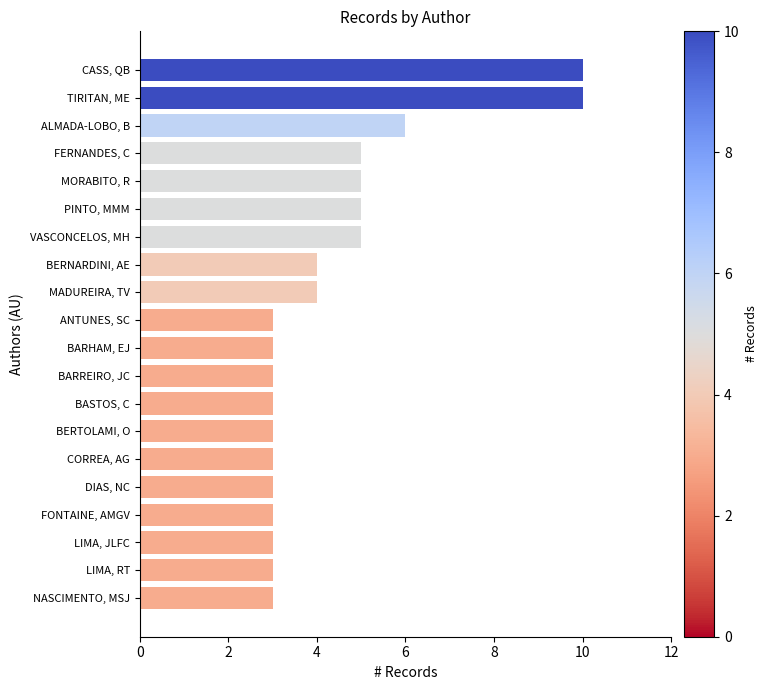

Reading bottom to top, transcribe all the data shown in this chart.

NASCIMENTO, MSJ=3	LIMA, RT=3	LIMA, JLFC=3	FONTAINE, AMGV=3	DIAS, NC=3	CORREA, AG=3	BERTOLAMI, O=3	BASTOS, C=3	BARREIRO, JC=3	BARHAM, EJ=3	ANTUNES, SC=3	MADUREIRA, TV=4	BERNARDINI, AE=4	VASCONCELOS, MH=5	PINTO, MMM=5	MORABITO, R=5	FERNANDES, C=5	ALMADA-LOBO, B=6	TIRITAN, ME=10	CASS, QB=10